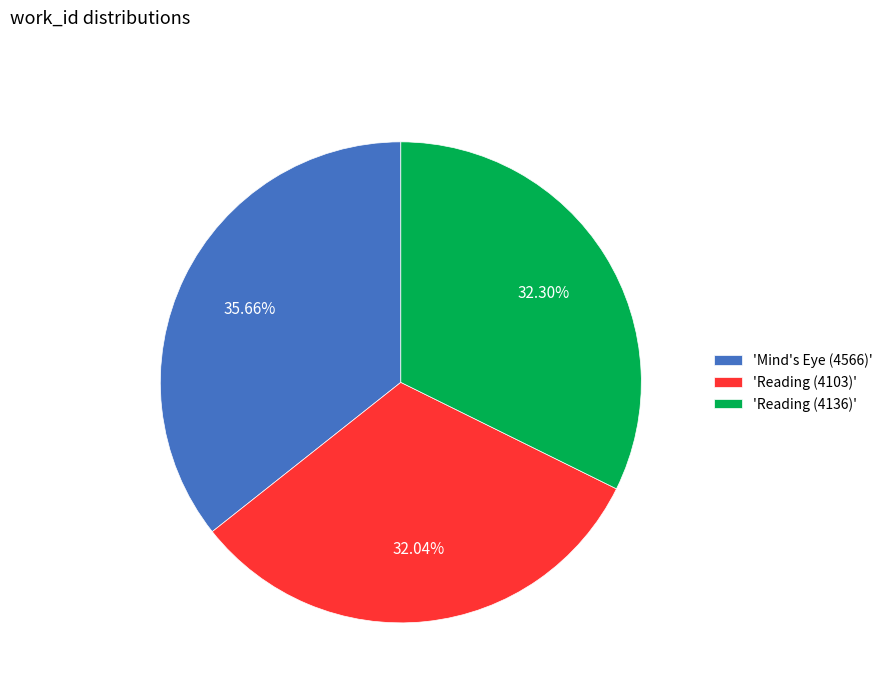

Is the sum of 'Mind's Eye (4566)' and 'Reading (4136)' greater than half?

Yes